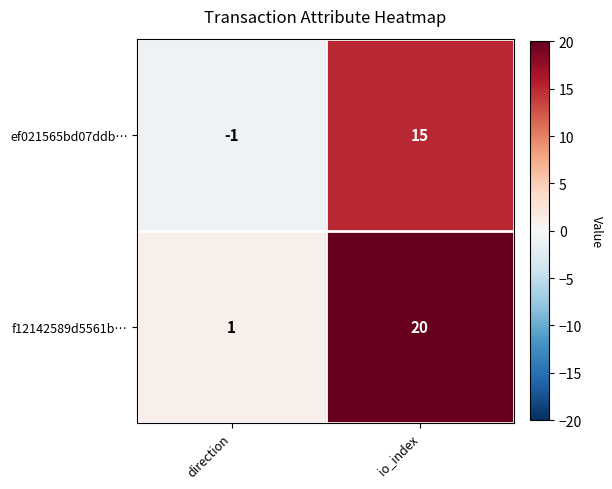

What is the sum of all f12142589d5561b… values?

21